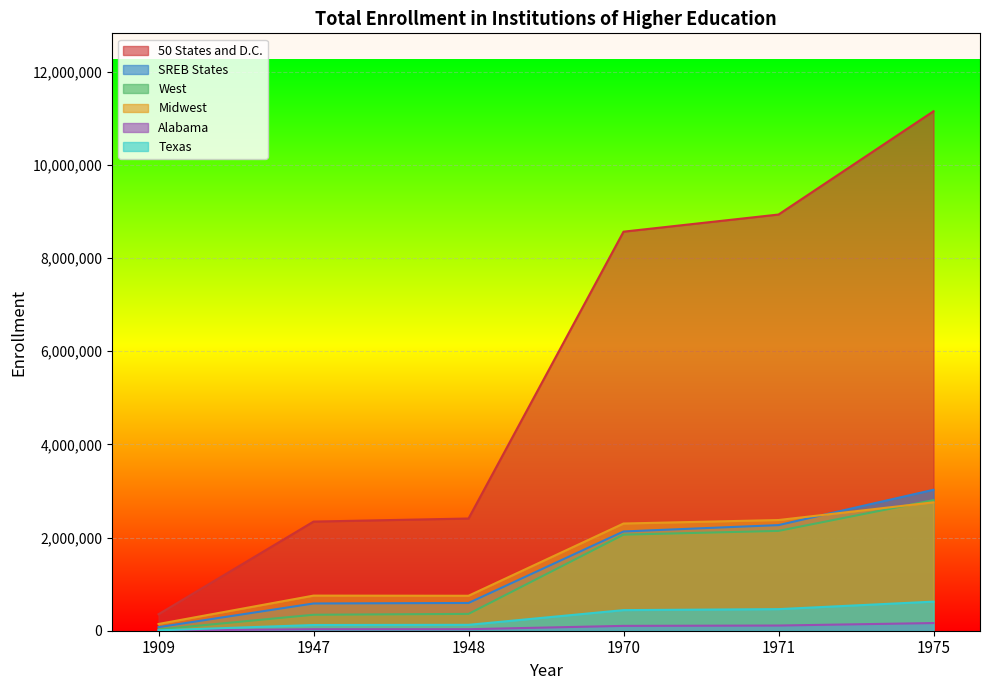

The value of Texas at 1975 is 420231. True or false?

False